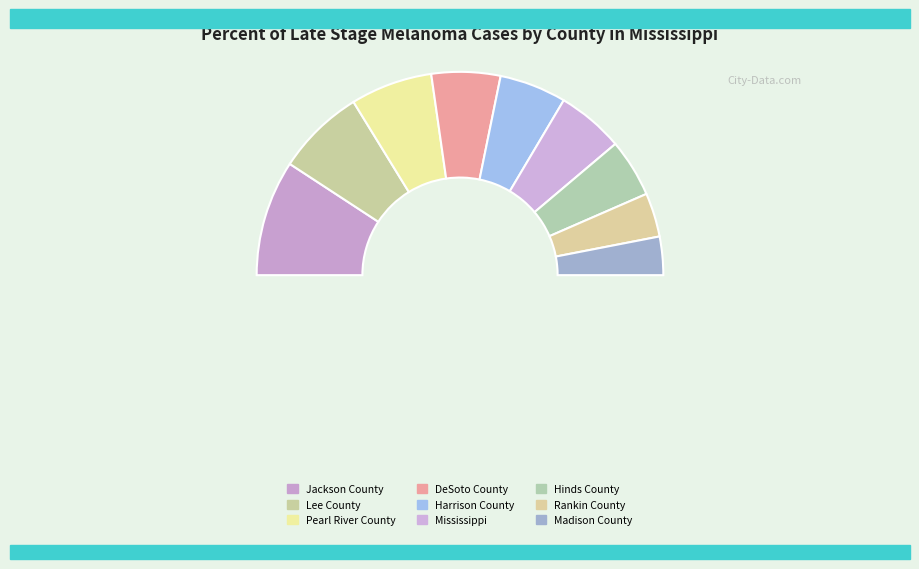

Which slice is the largest?

Jackson County